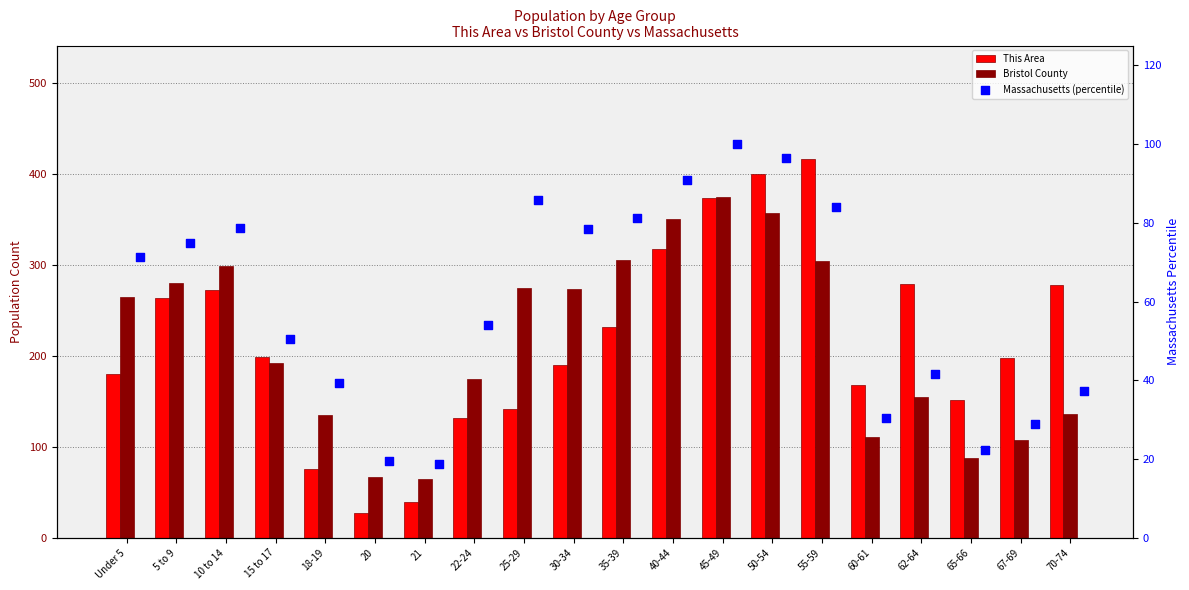

At which category is the sum across all series the highest?

50-54